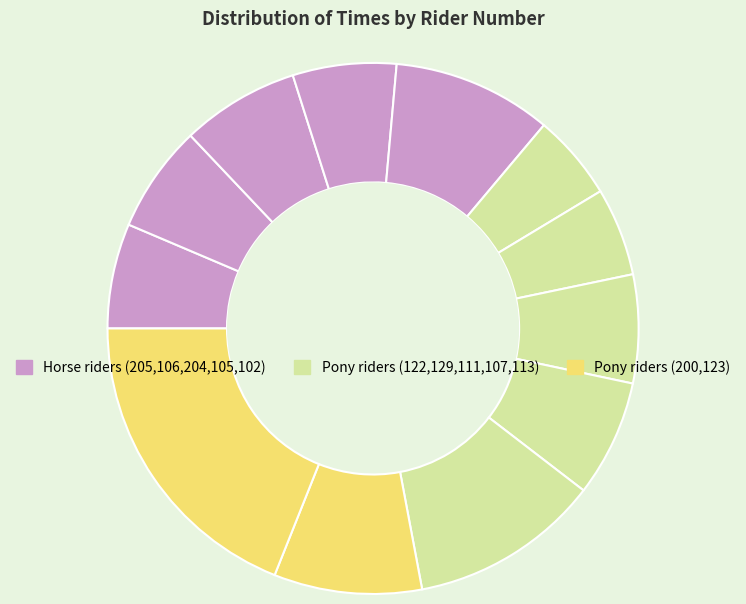

Is there any slice that represents more than half of the pie?

No